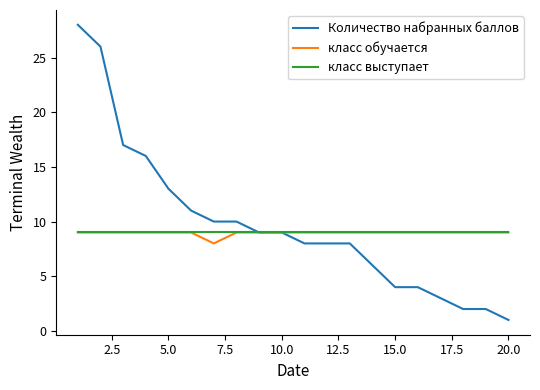

Which series has the largest range (max minus min)?

Количество набранных баллов